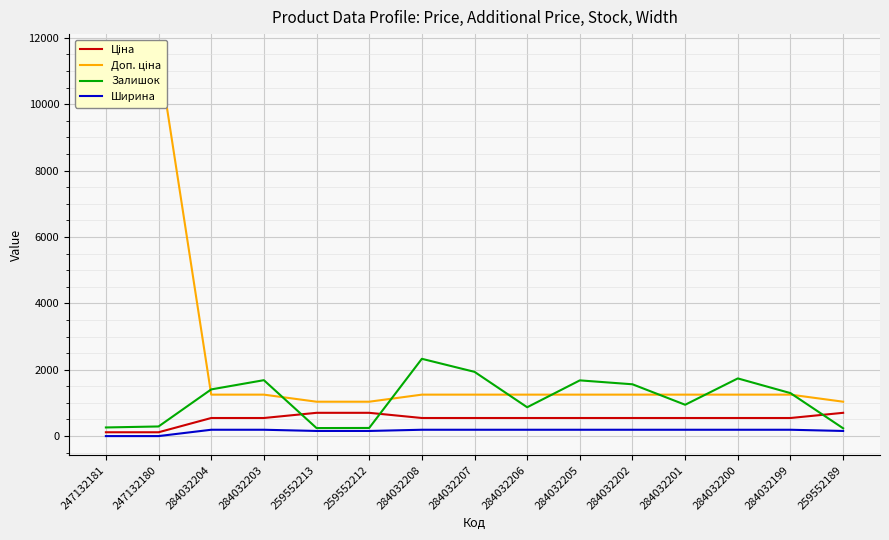

Read the Доп. ціна value at 284032199.

1249.1